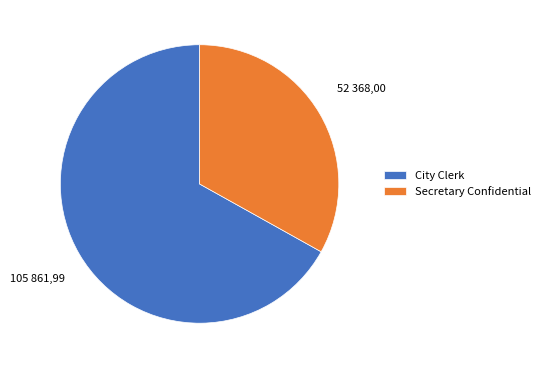

Combined, do City Clerk and Secretary Confidential account for over 50%?

Yes